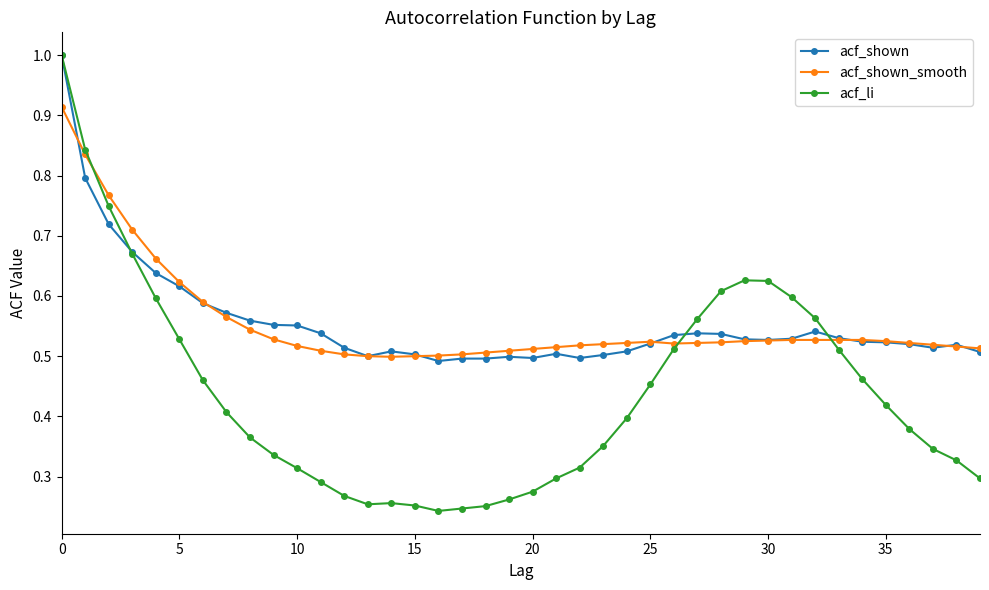

How many lines are shown in the chart?

3